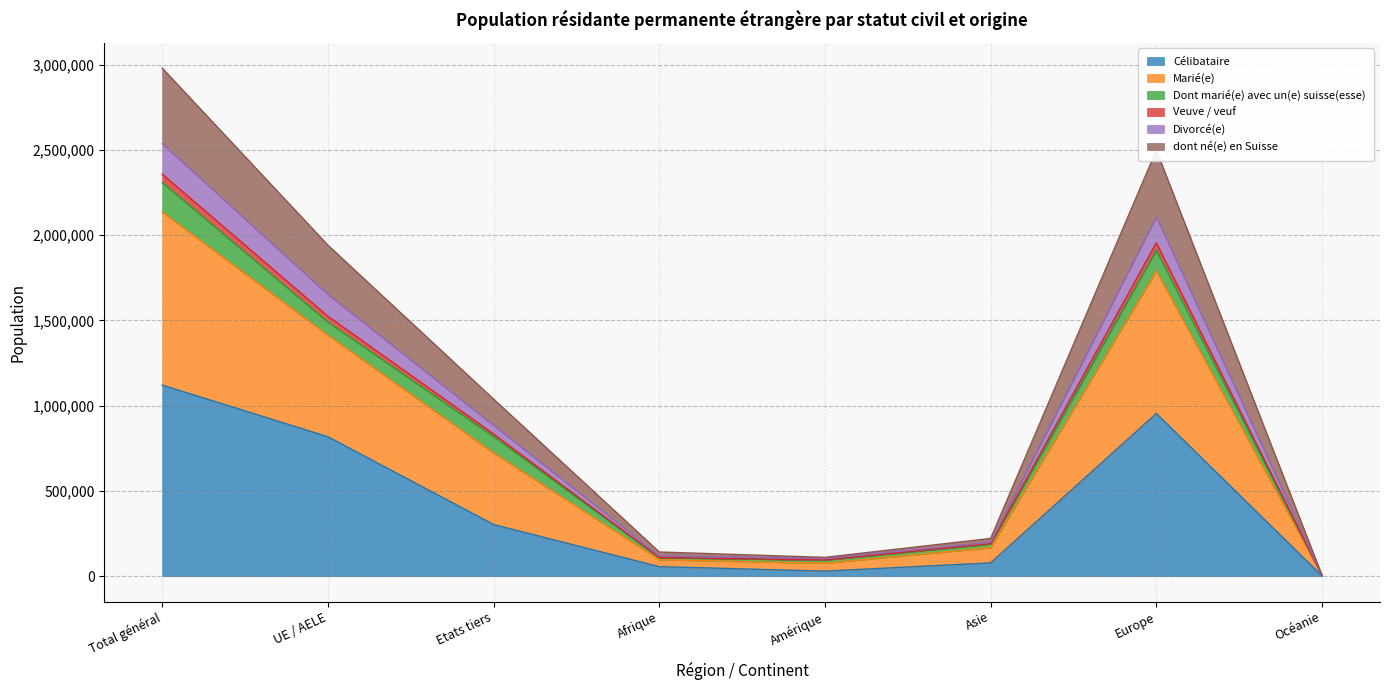

Between Total général and Etats tiers, which is larger?

Total général